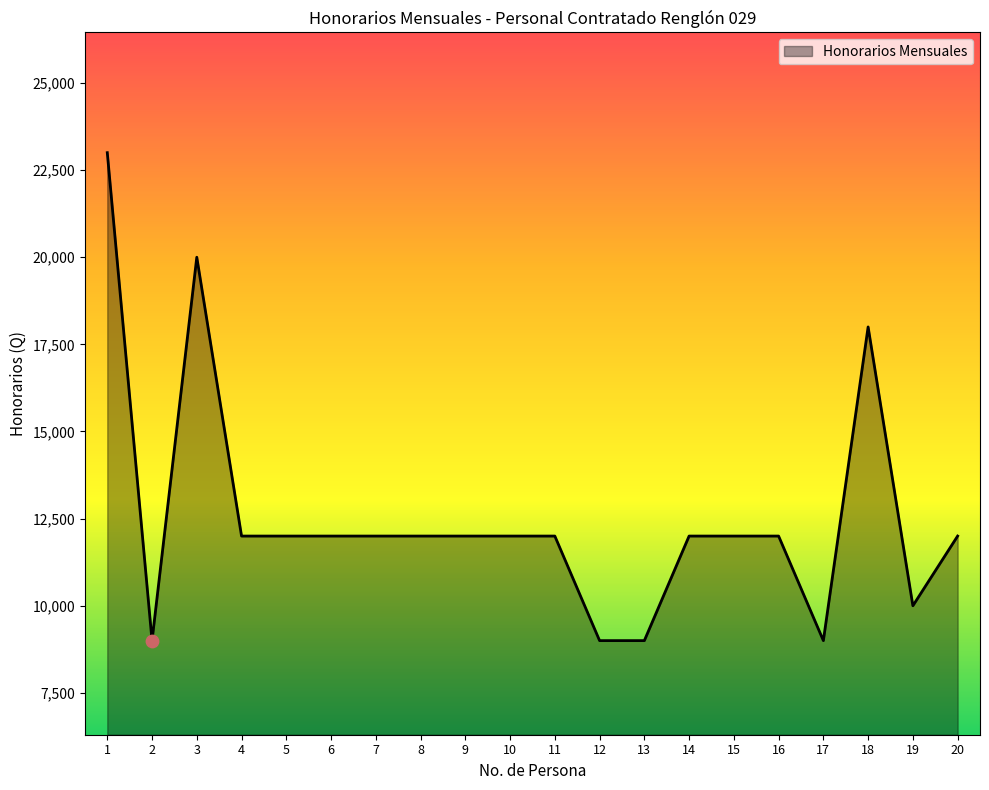

Which has a higher value, 19 or 18?

18